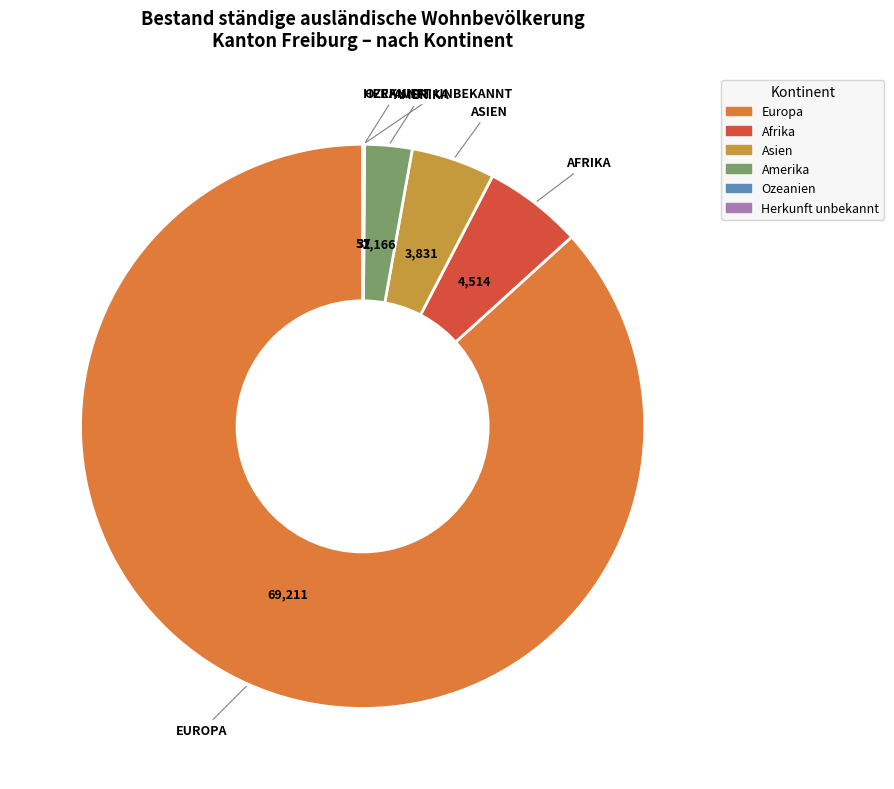

Approximately how many times larger is the value at Asien compared to Amerika?

1.8